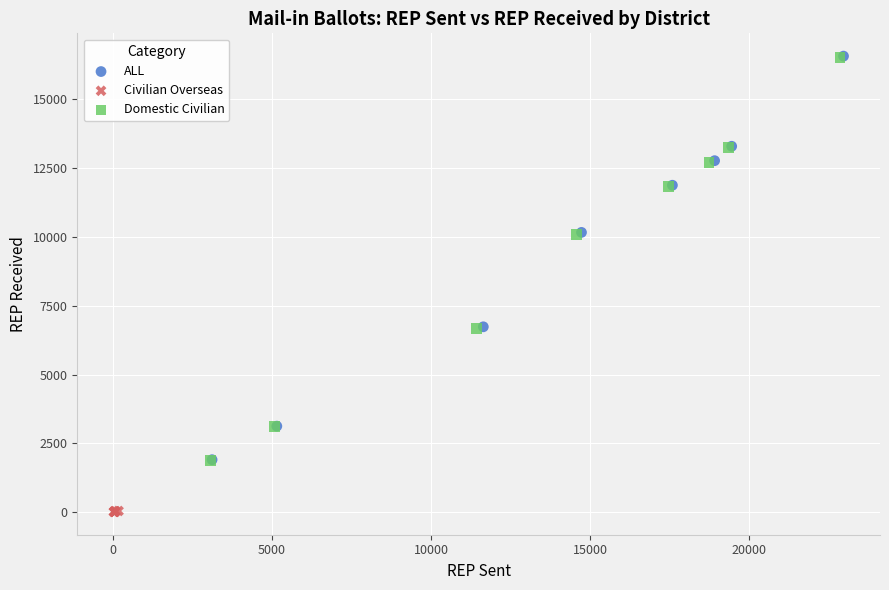

Which series has the widest spread of Y values?

ALL